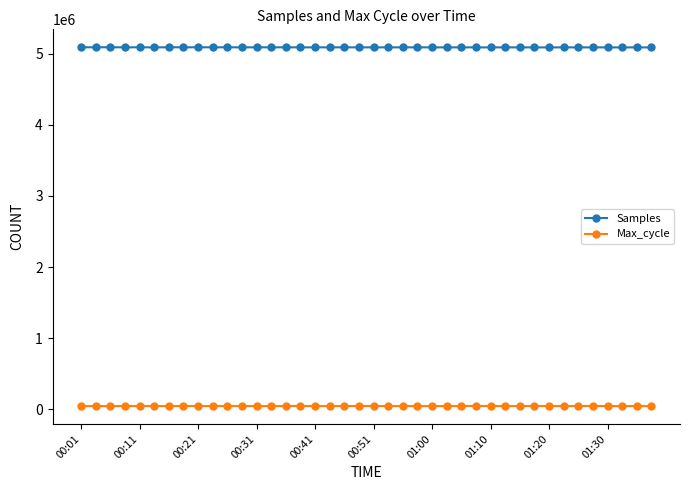

Which series has the largest total across all categories?

Samples